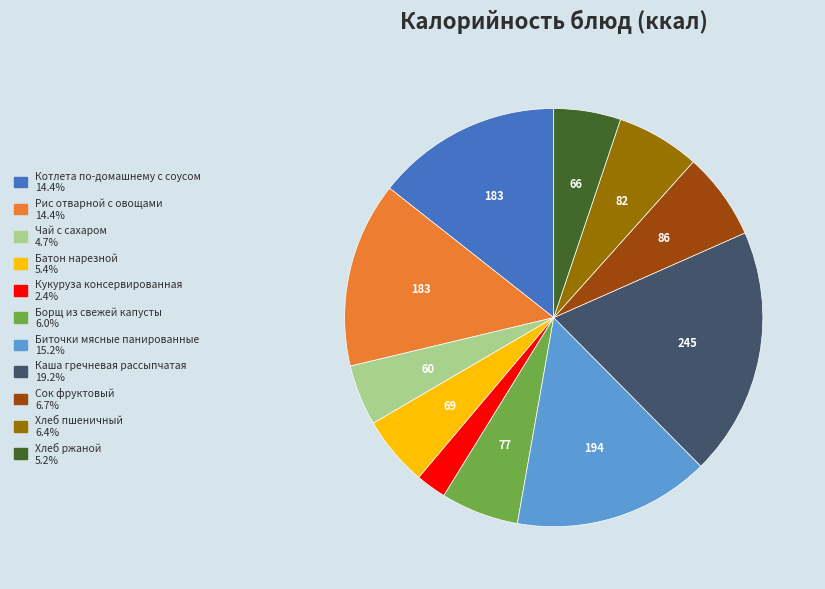

Is the sum of Кукуруза консервированная and Биточки мясные панированные greater than half?

No